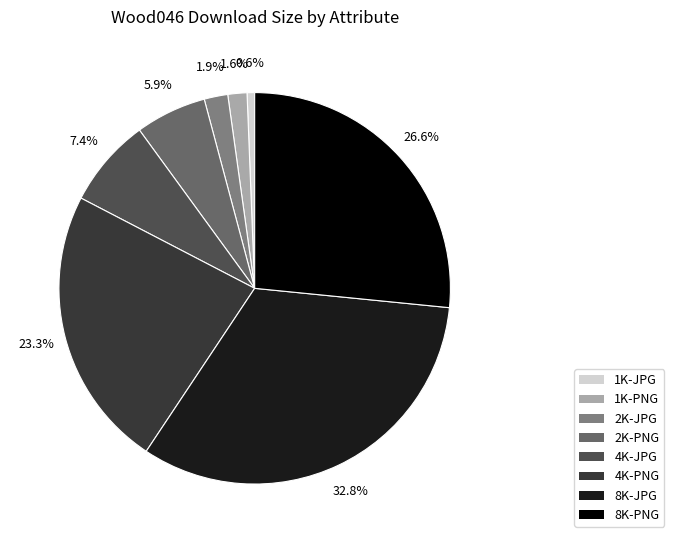

What is the ratio of the value at 8K-PNG to the value at 2K-JPG?

13.6